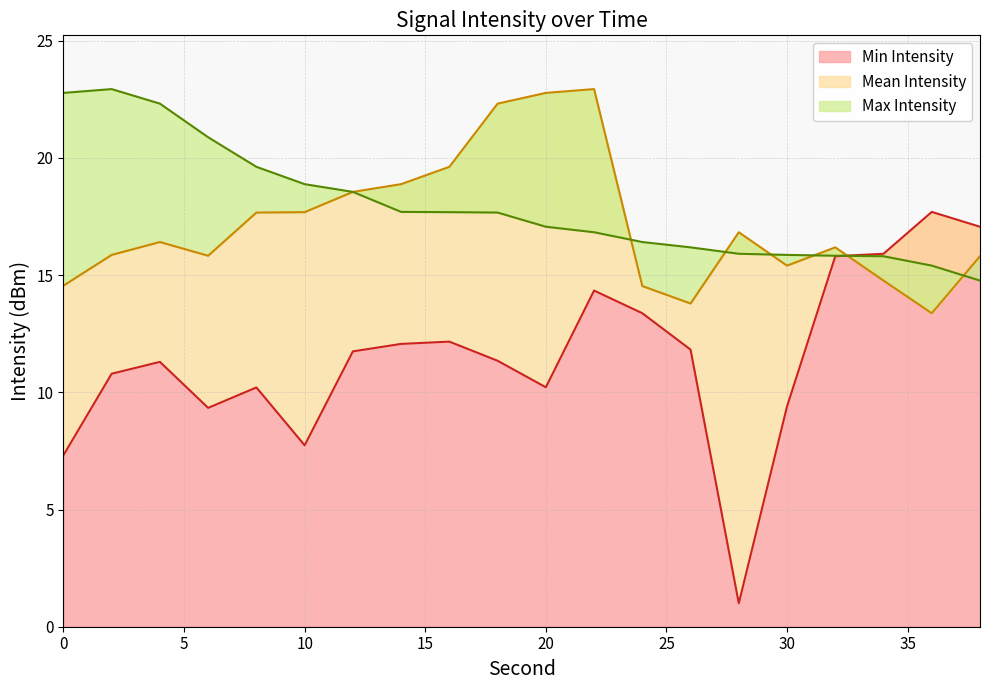

Reading left to right, extract all data points from this chart.

Min Intensity: 7.3	10.8	11.3	9.3	10.2	7.7	11.7	12.1	12.2	11.3	10.2	14.3	13.4	11.8	1.0	9.4	15.8	15.9	17.7	17.1
Mean Intensity: 14.5	15.9	16.4	15.8	17.7	17.7	18.5	18.9	19.6	22.3	22.8	22.9	14.5	13.8	16.8	15.4	16.2	14.8	13.4	15.8
Max Intensity: 22.8	22.9	22.3	20.9	19.6	18.9	18.5	17.7	17.7	17.7	17.1	16.8	16.4	16.2	15.9	15.9	15.8	15.8	15.4	14.8